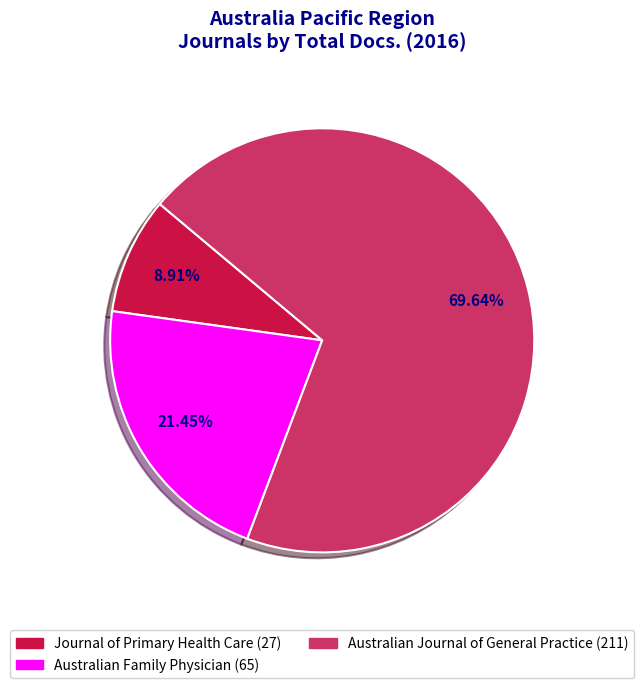

True or false: Journal of Primary Health Care accounts for 9% of the total.

True